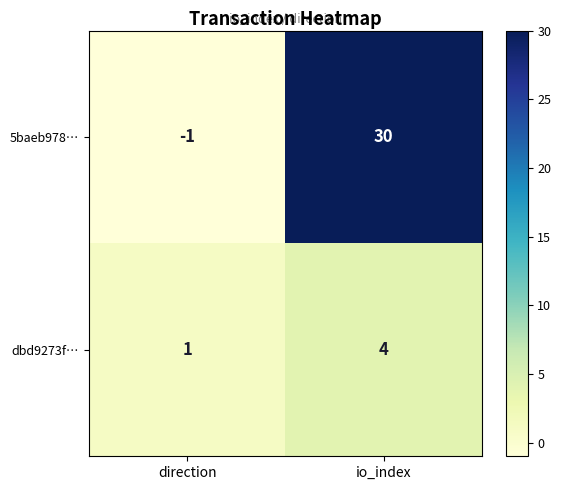

At which category does the chart reach its peak across all series?

io_index